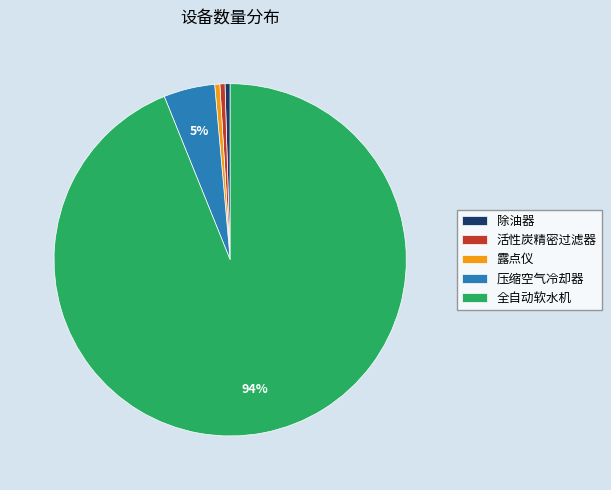

How many slices are in this pie chart?

5